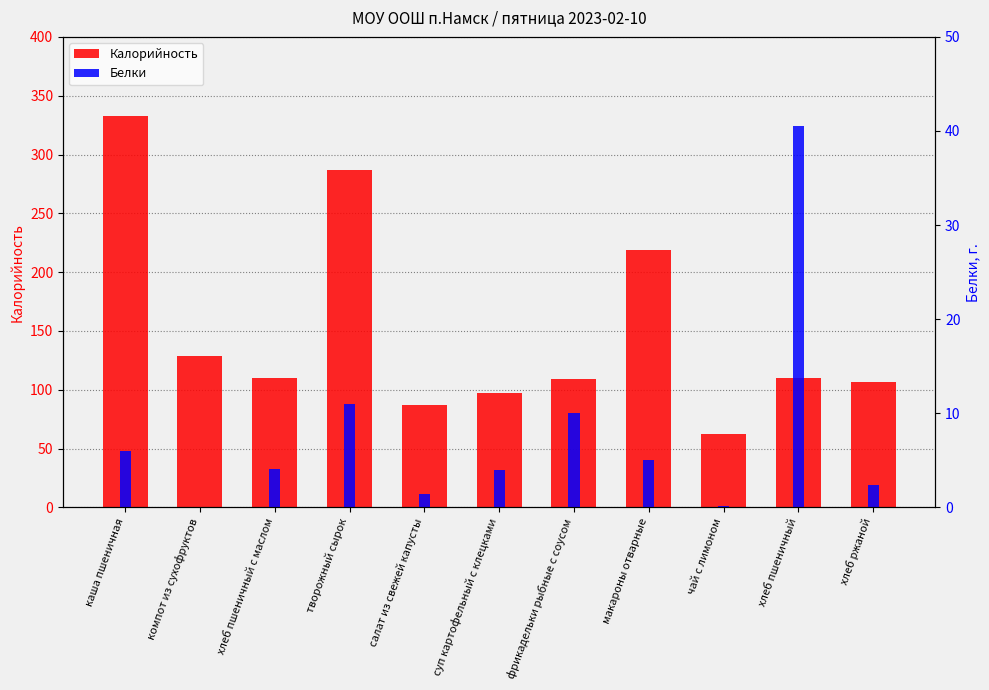

What is the average value of the Белки series?

7.7